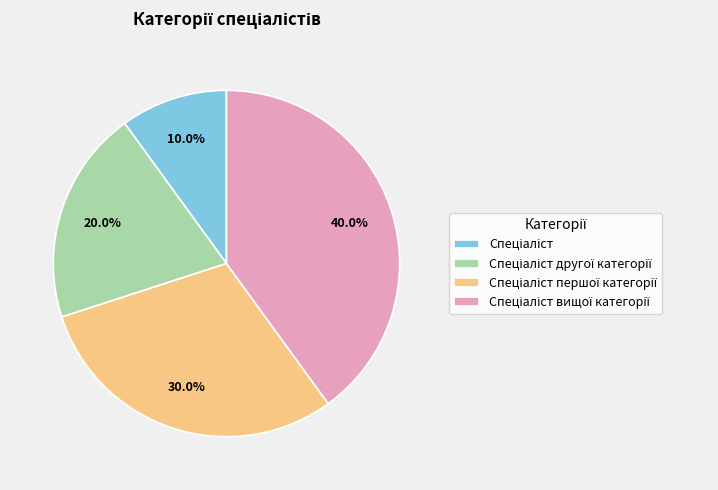

Is there a majority slice in this chart?

No